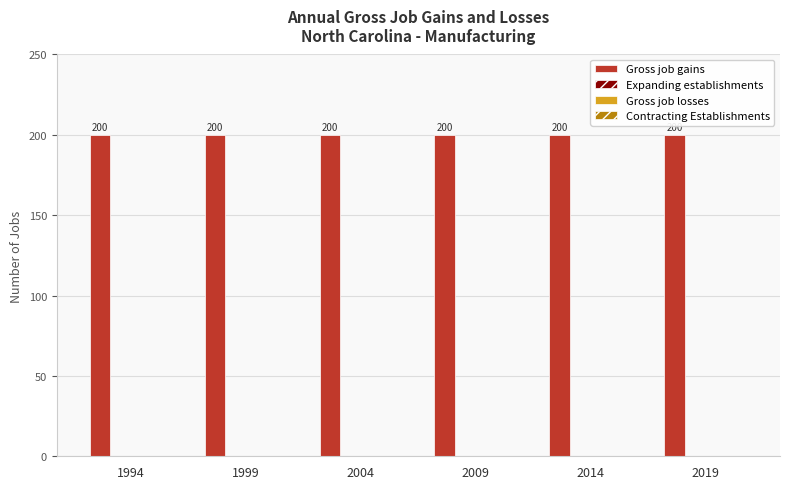

Are the bars grouped side by side (vs. stacked)?

Yes